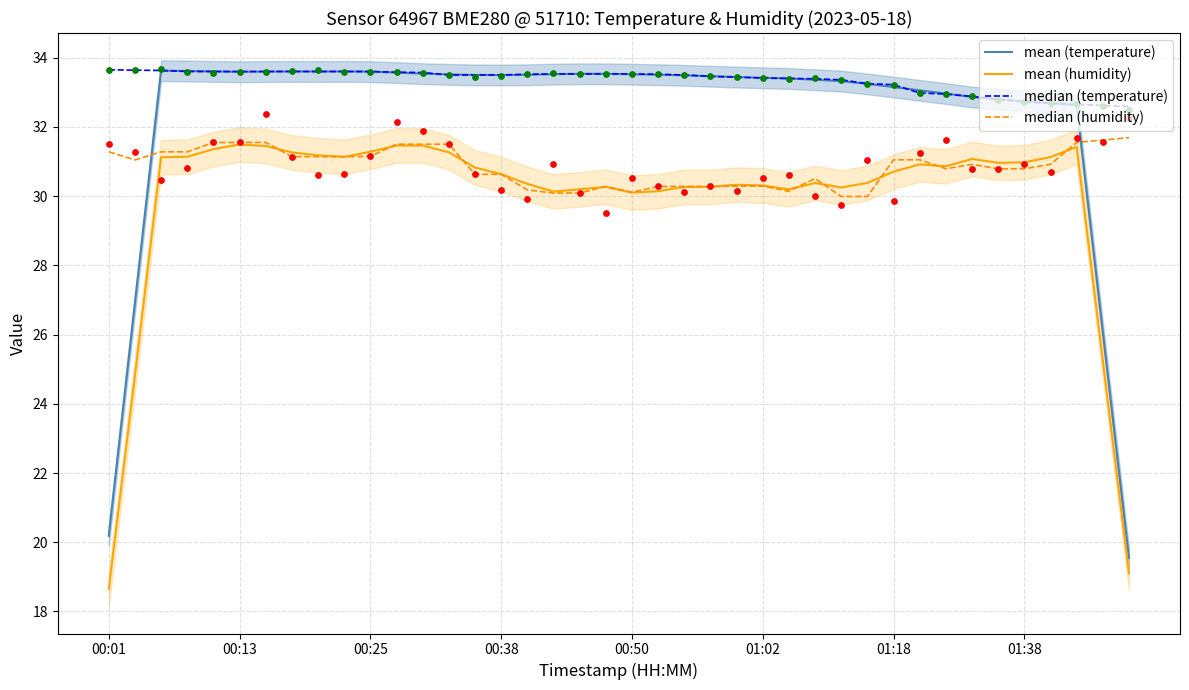

Which series has the largest Y range (max minus min)?

mean (temperature)